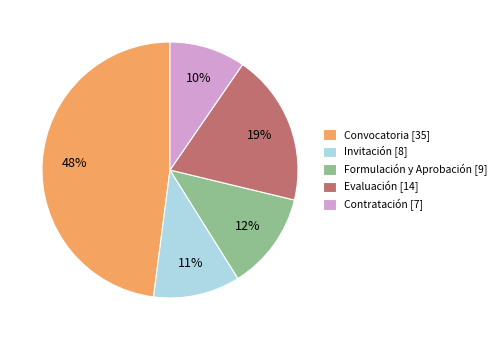

Combined, do Contratación and Evaluación account for over 50%?

No